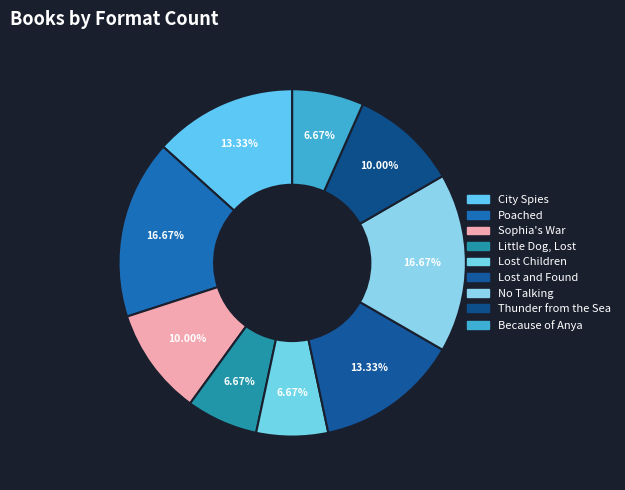

Does any single category account for the majority?

No